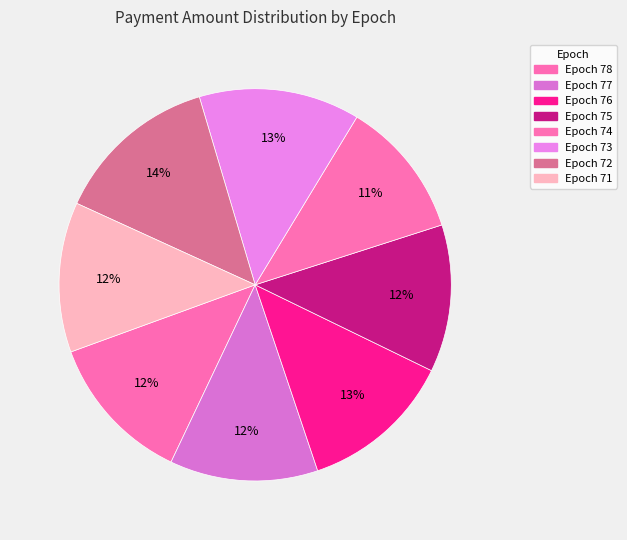

How many slices are in this pie chart?

8